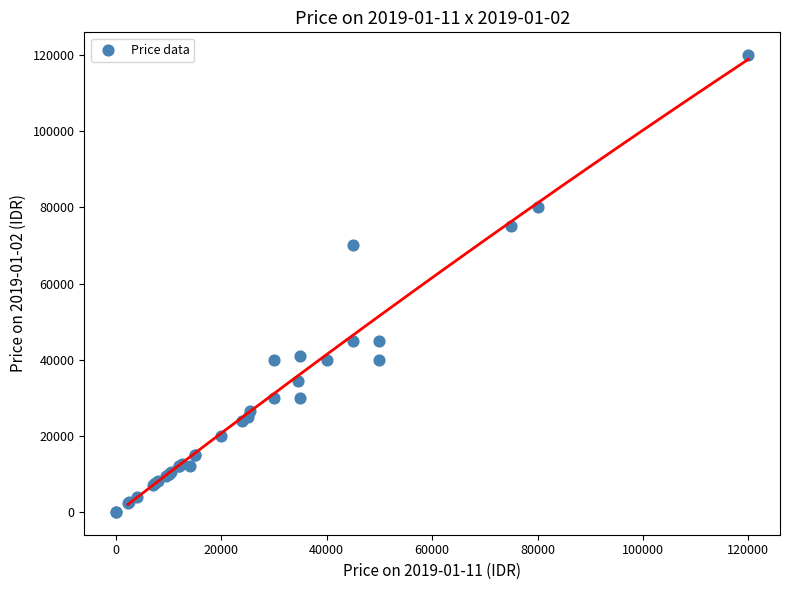

What Y value in the scatter plot is closest to 60000?

70000